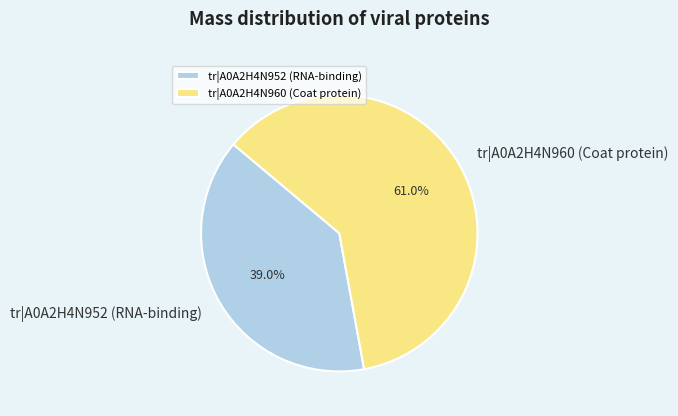

Approximately how many times larger is the value at tr|A0A2H4N952 (RNA-binding) compared to tr|A0A2H4N960 (Coat protein)?

0.6